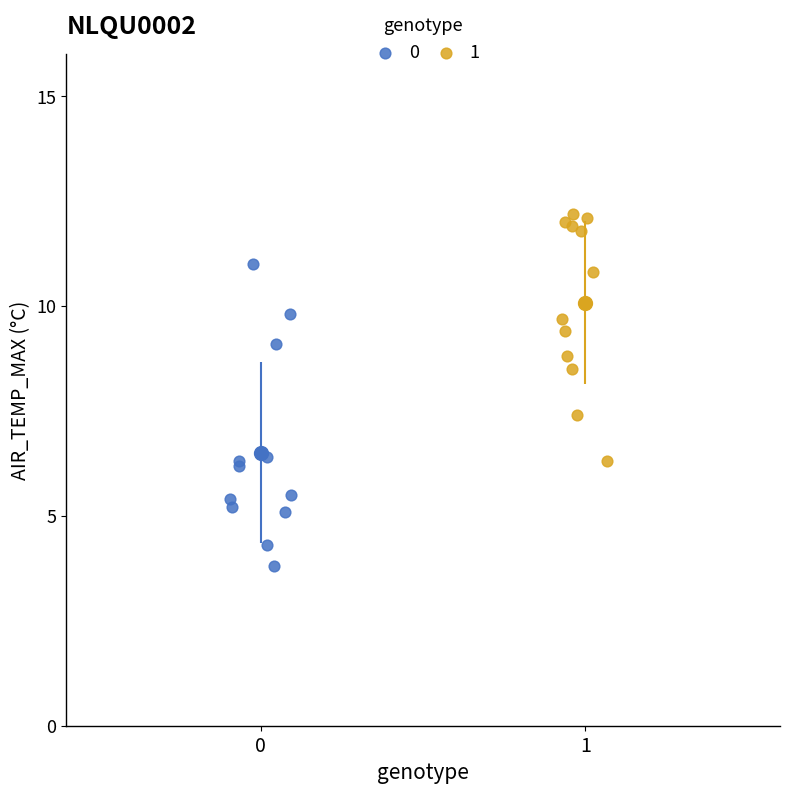

Which series has the largest Y range (max minus min)?

0